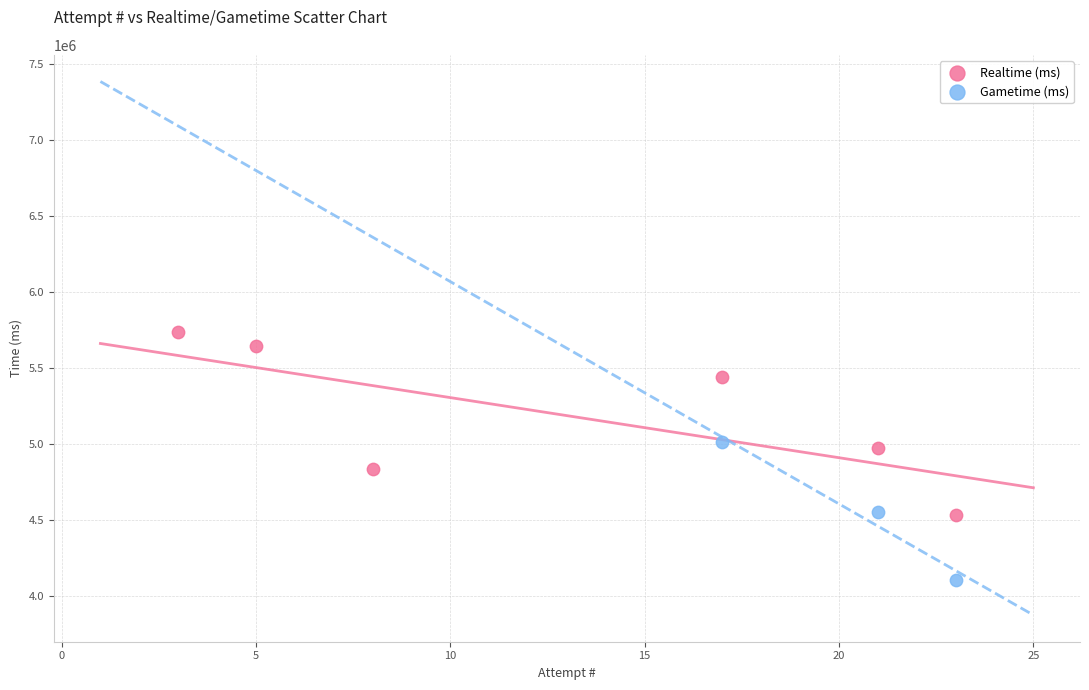

Which series has the largest Y range (max minus min)?

Realtime (ms)